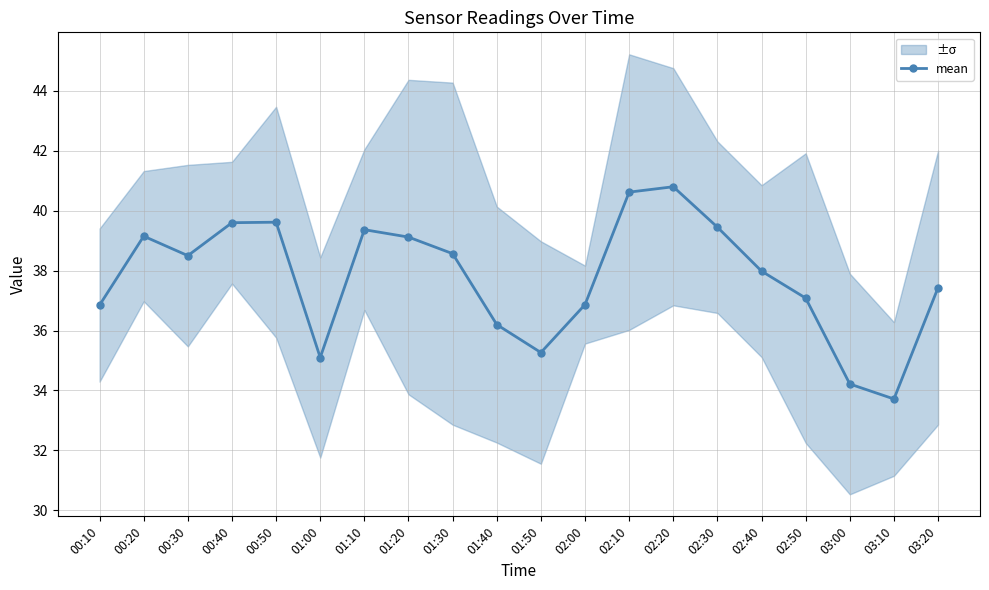

Read the value at 01:20.

39.1